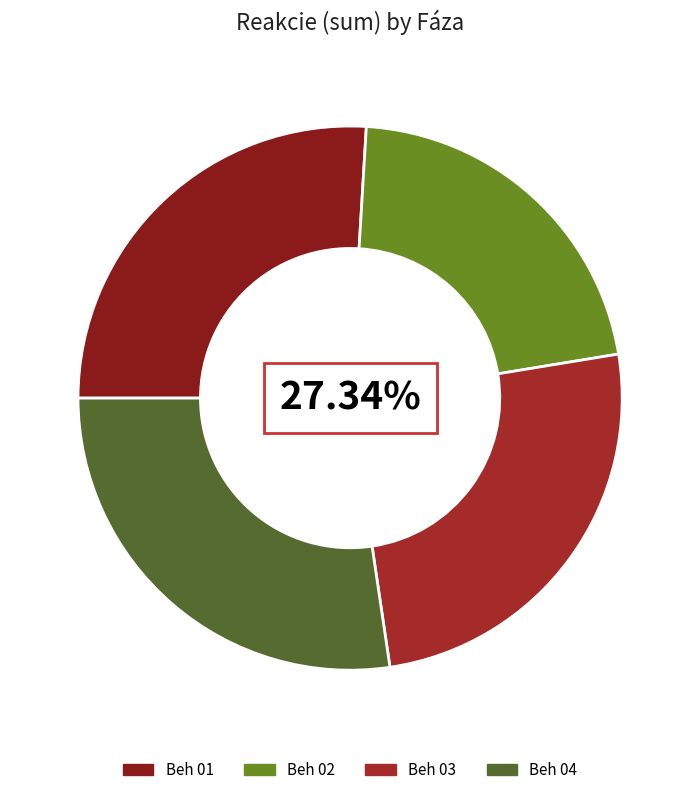

How many slices are in this pie chart?

4